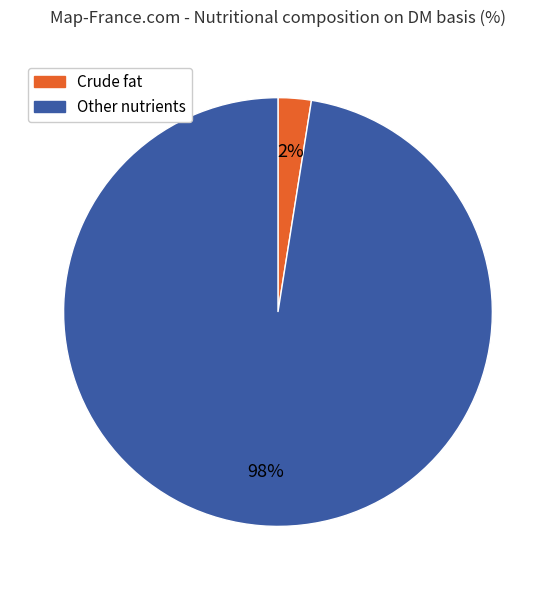

Does any single category account for the majority?

Yes